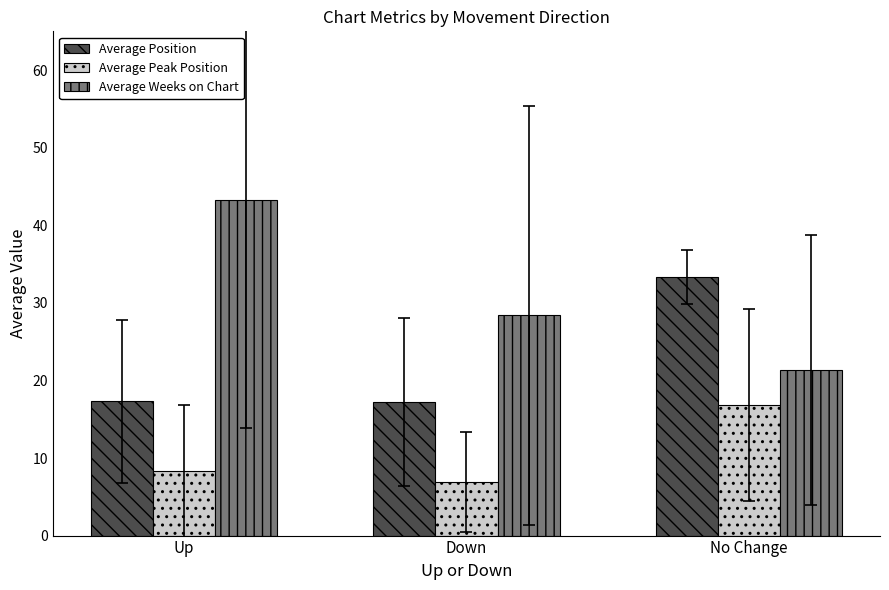

The Average Position series shows 17.2 at Down. True or false?

True